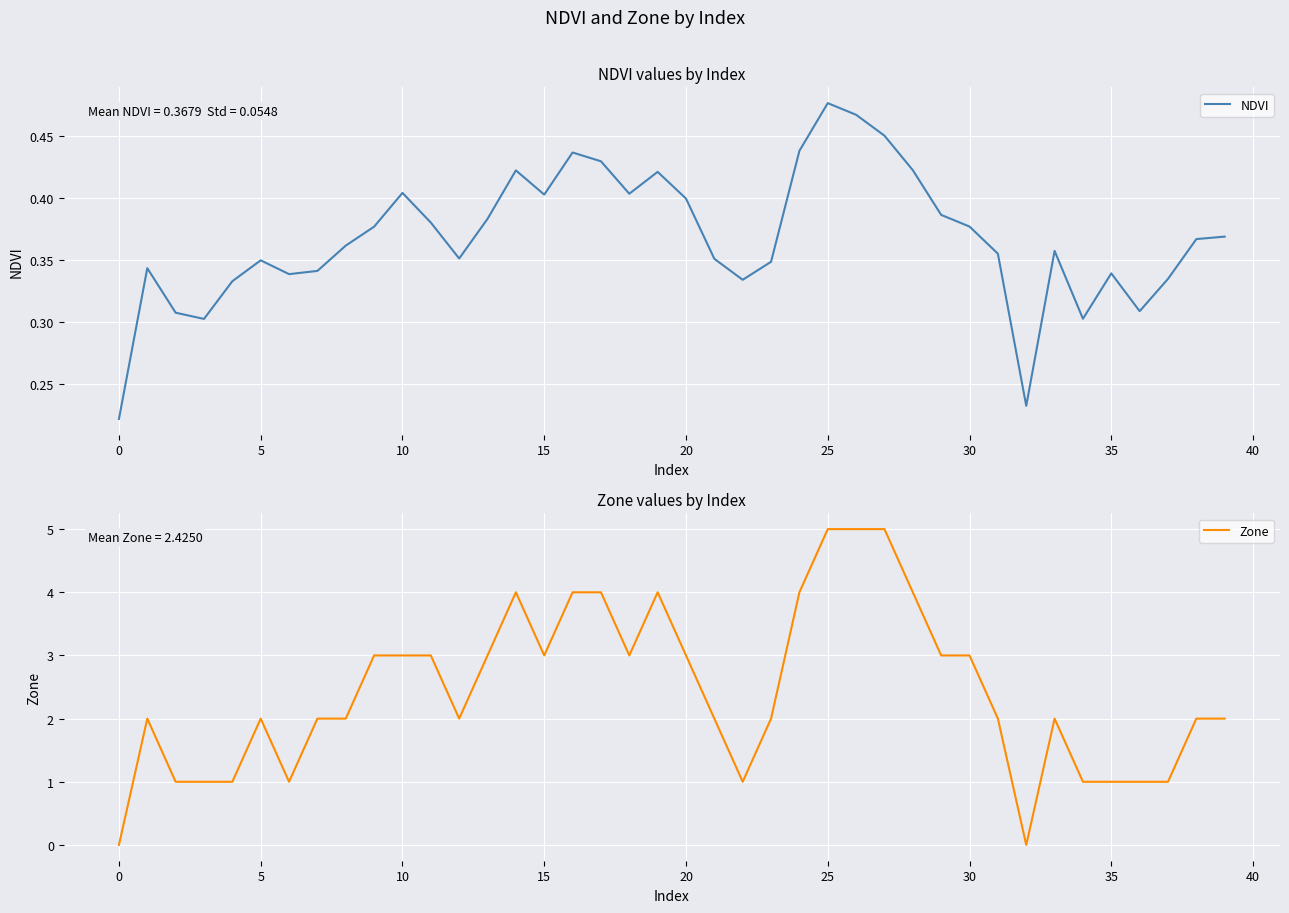

Which series has the largest range (max minus min)?

Zone